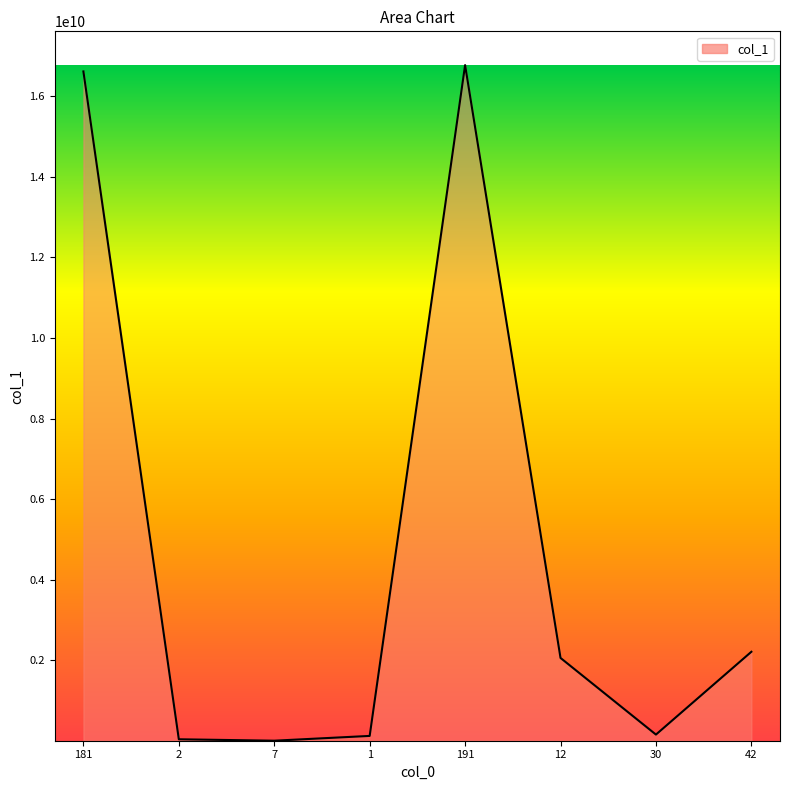

Does the chart have visible grid lines?

No